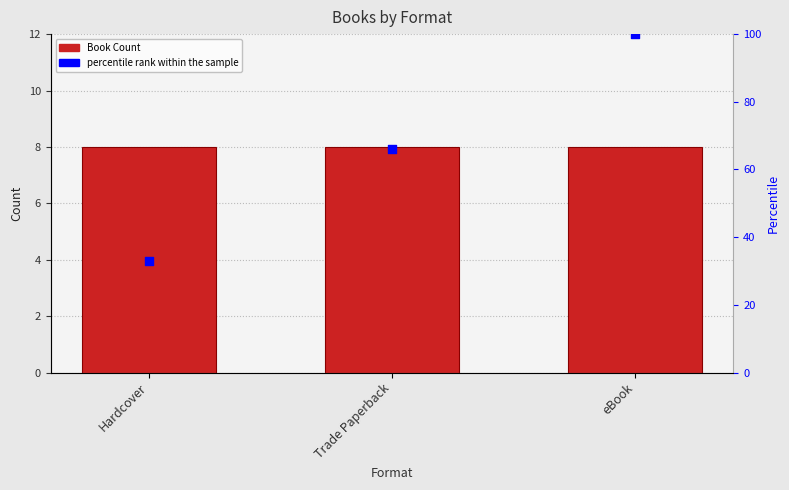

Which series contains the lowest Y value?

Book Count